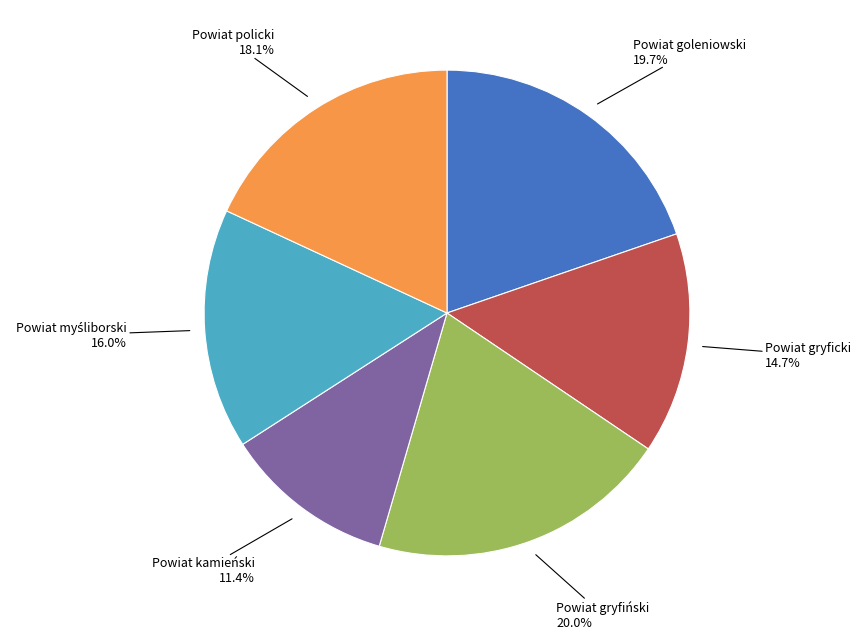

Approximately how many times larger is the value at Powiat goleniowski 19.7% compared to Powiat gryficki 14.7%?

1.3